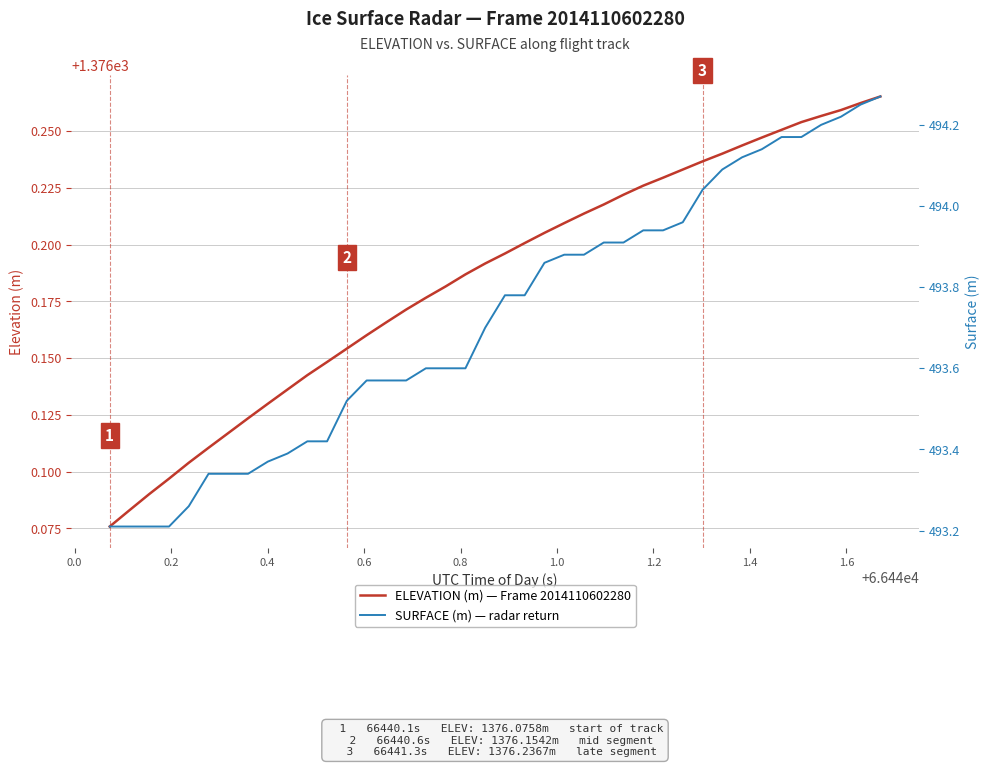

At 1.0, list the series in order from largest to smallest.

ELEVATION (m) — Frame 2014110602280, SURFACE (m) — radar return